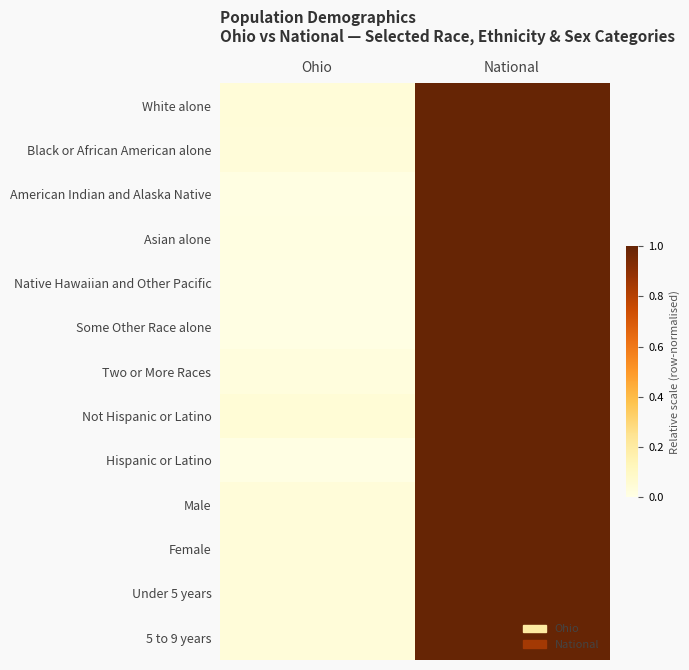

Count the number of categories in the chart.

2